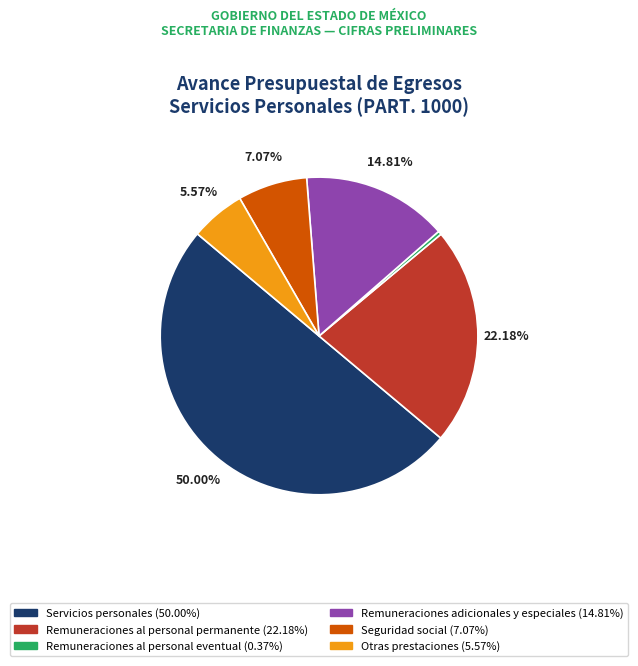

Count the number of slices in the pie.

6